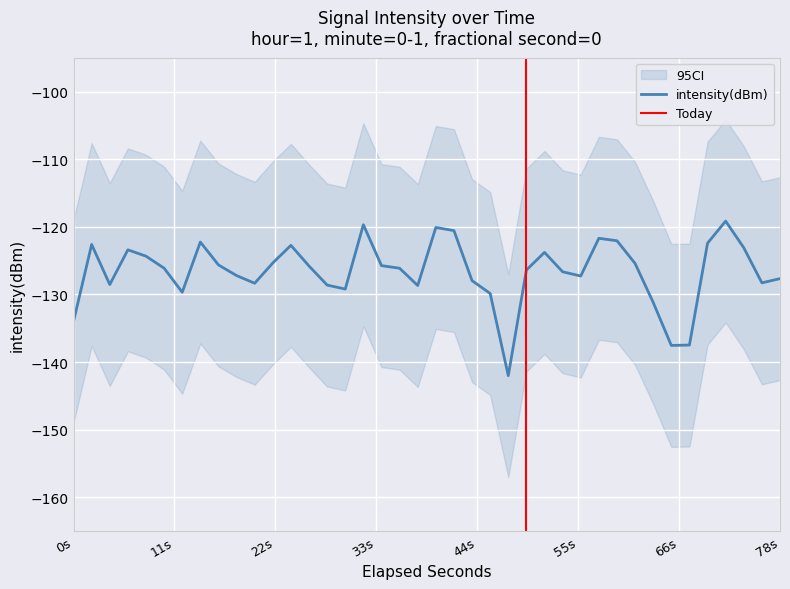

The value of intensity(dBm) at 0s is -134.0. True or false?

True